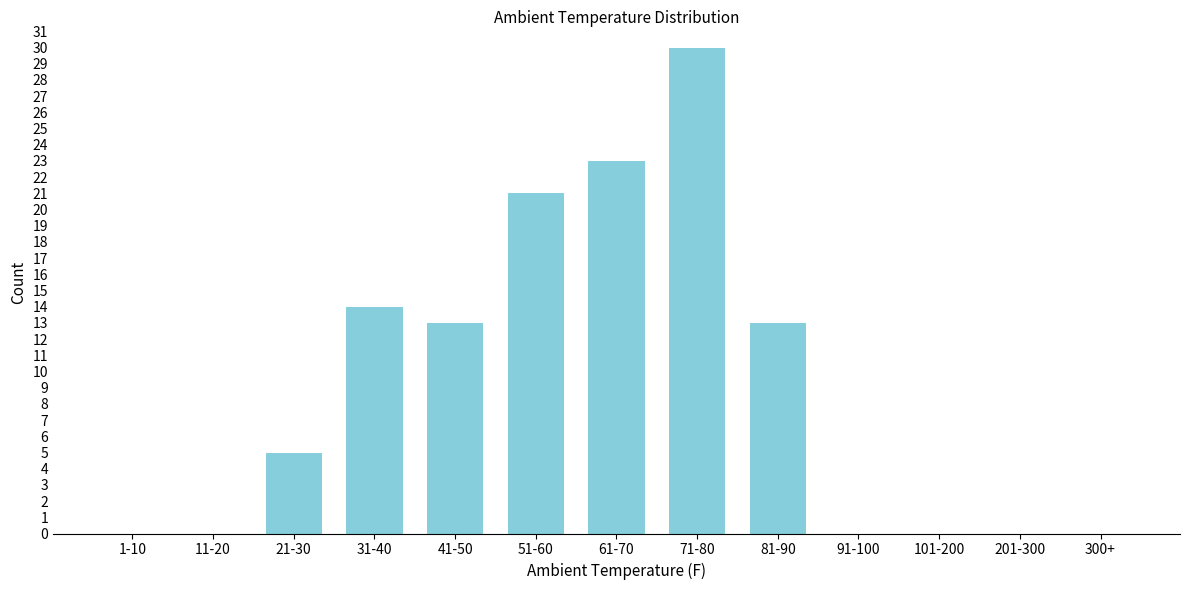

Reading left to right, what are all the values shown in this chart?

1-10=0	11-20=0	21-30=5	31-40=14	41-50=13	51-60=21	61-70=23	71-80=30	81-90=13	91-100=0	101-200=0	201-300=0	300+=0